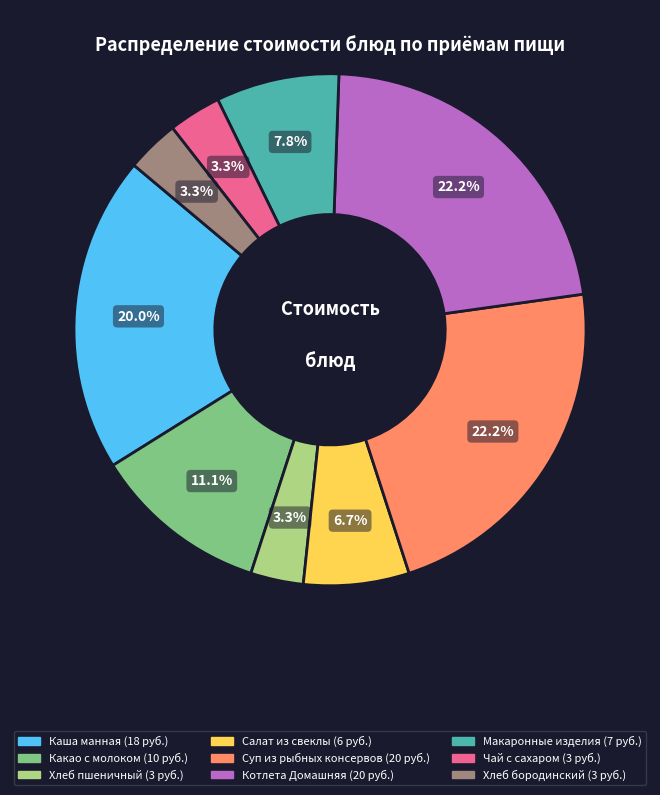

Does any single category account for the majority?

No